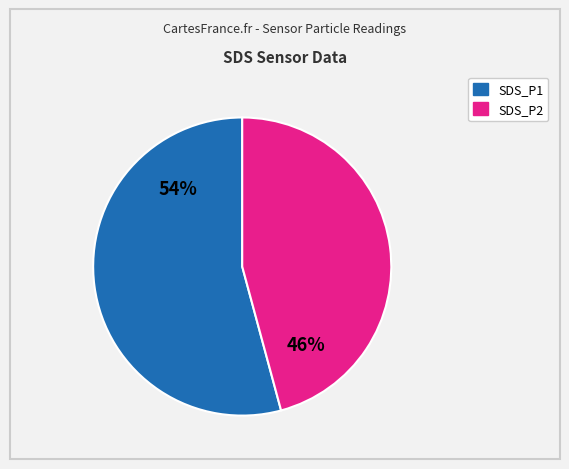

Between SDS_P2 and SDS_P1, which is larger?

SDS_P1